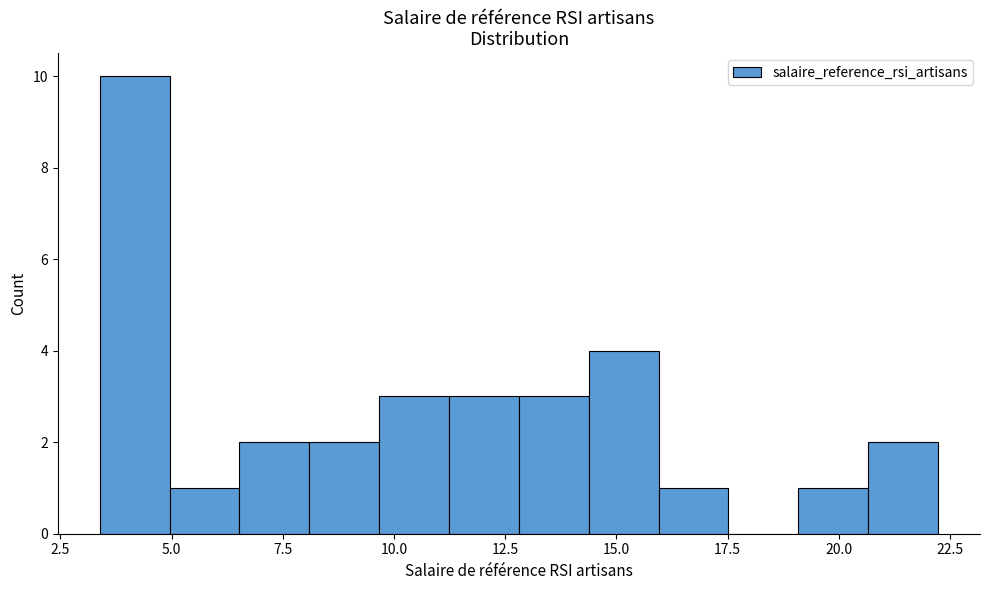

Read against the x-axis, roughly where is the centre of the tallest bar?

4.0